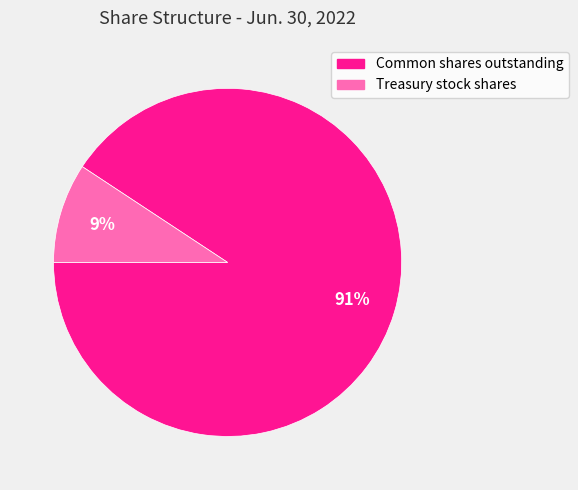

To the nearest percent, what portion does Treasury stock shares represent?

9%